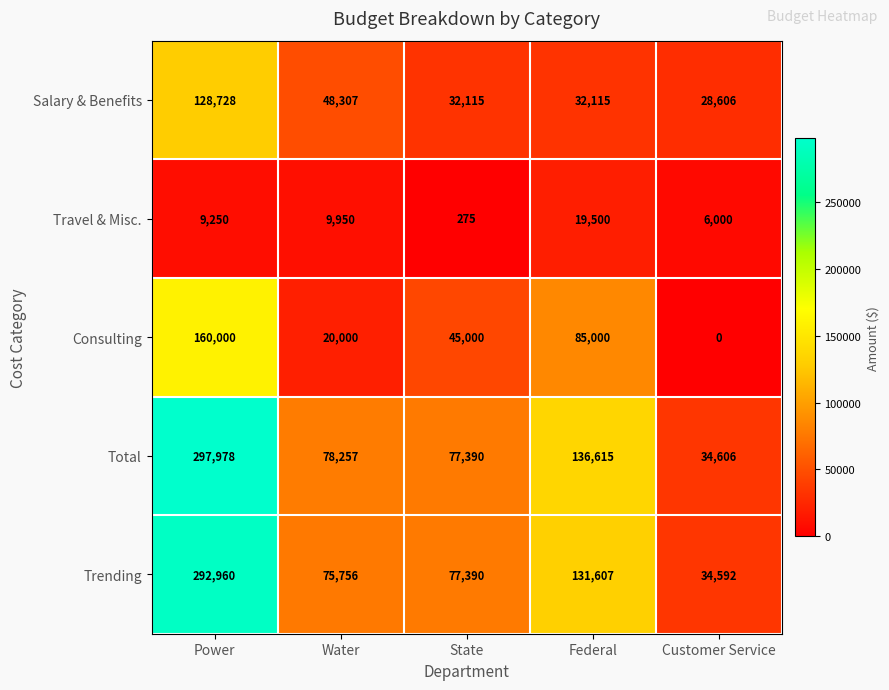

Reading left to right, list all the values displayed in this chart.

Salary & Benefits: Power=128728	Water=48307	State=32115	Federal=32115	Customer Service=28606
Travel & Misc.: Power=9250	Water=9950	State=275	Federal=19500	Customer Service=6000
Consulting: Power=160000	Water=20000	State=45000	Federal=85000	Customer Service=0
Total: Power=297978	Water=78257	State=77390	Federal=136615	Customer Service=34606
Trending: Power=292960	Water=75756	State=77390	Federal=131607	Customer Service=34592